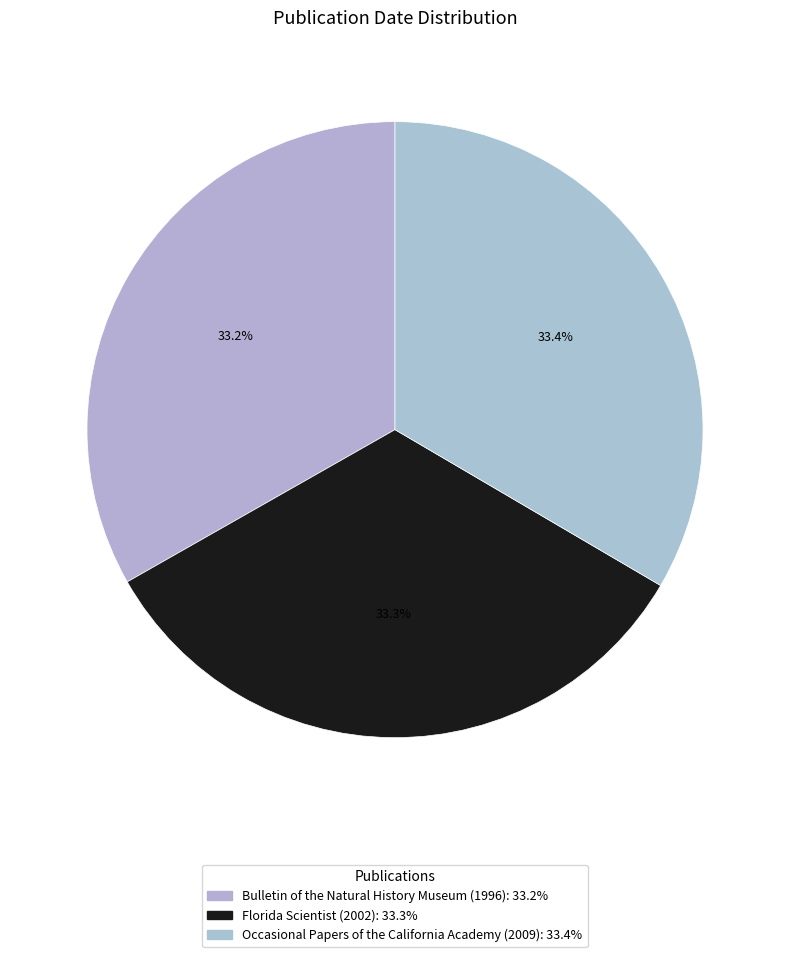

Count the number of slices in the pie.

3